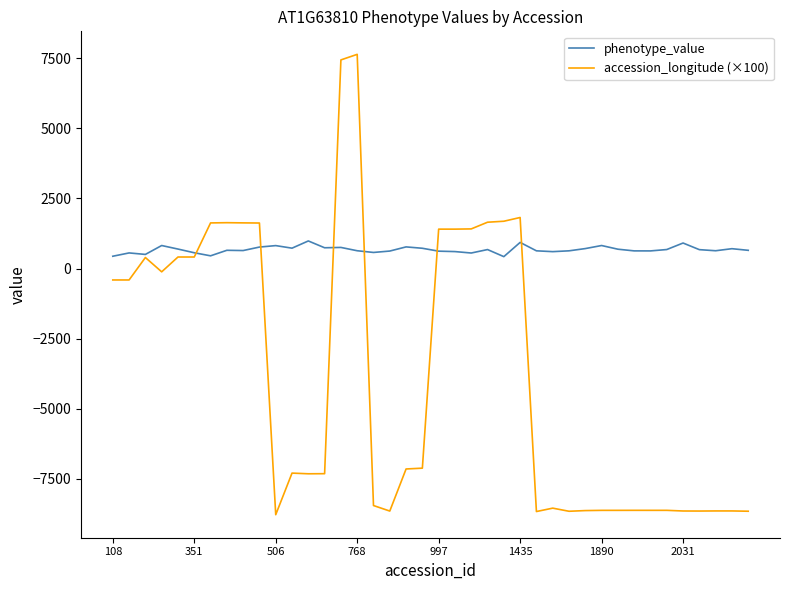

Which series has the largest total across all categories?

phenotype_value